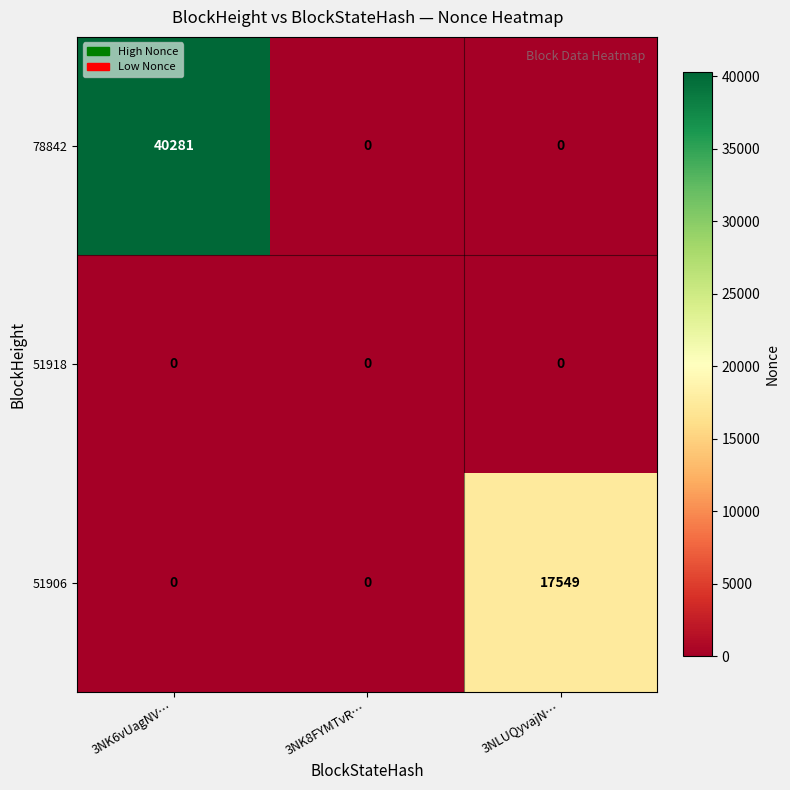

What is the sum of the 51906 values at 3NLUQyvajN… and 3NK8FYMTvR…?

17549